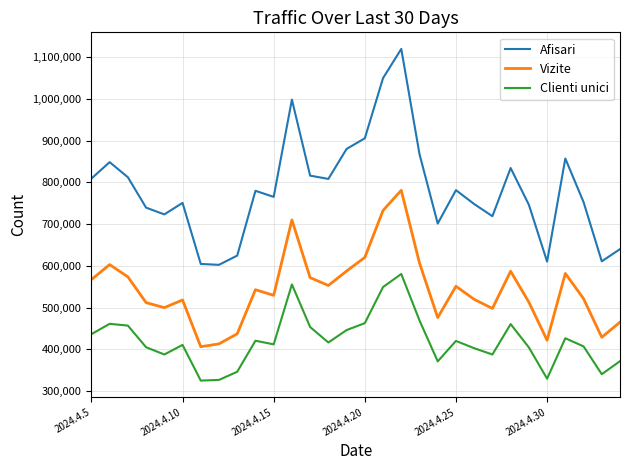

True or false: Clienti unici and Vizite cross at least once.

False